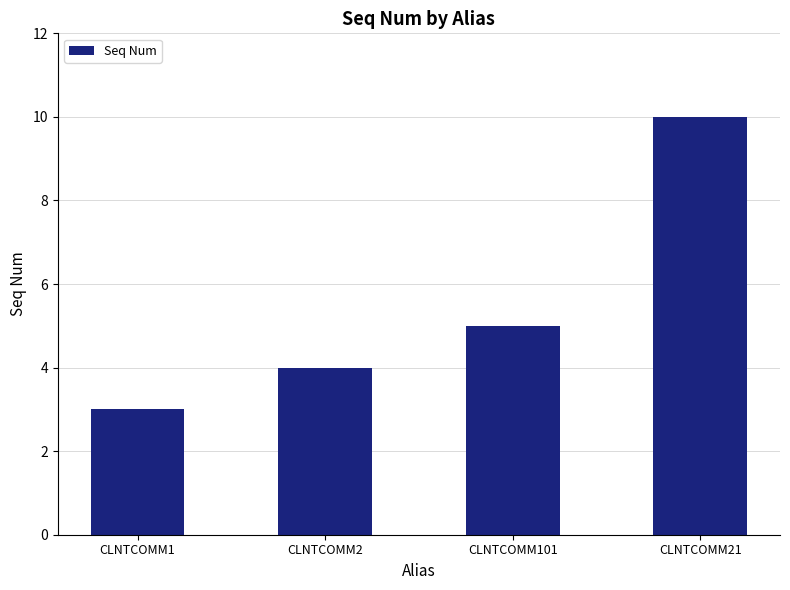

What is the label of the 1st bar from the left?

CLNTCOMM1